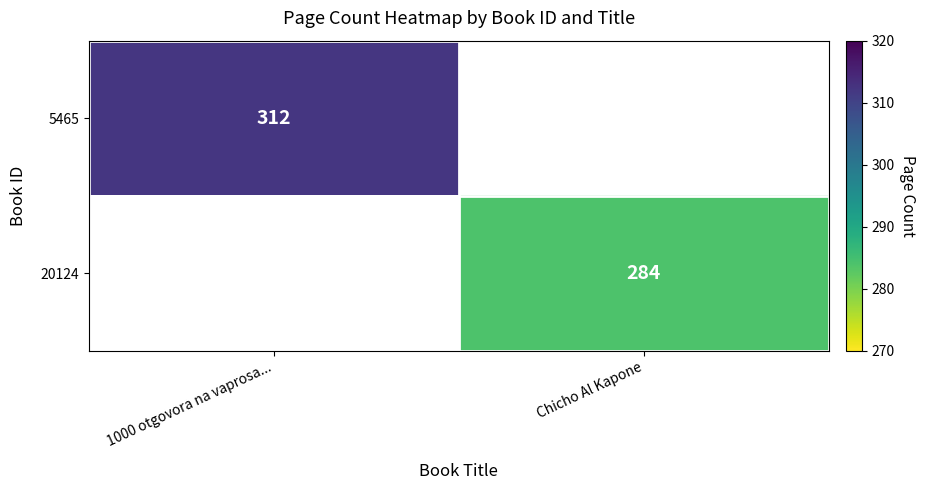

True or false: 5465 has a value of 125 at 1000 otgovora na vaprosa....

False